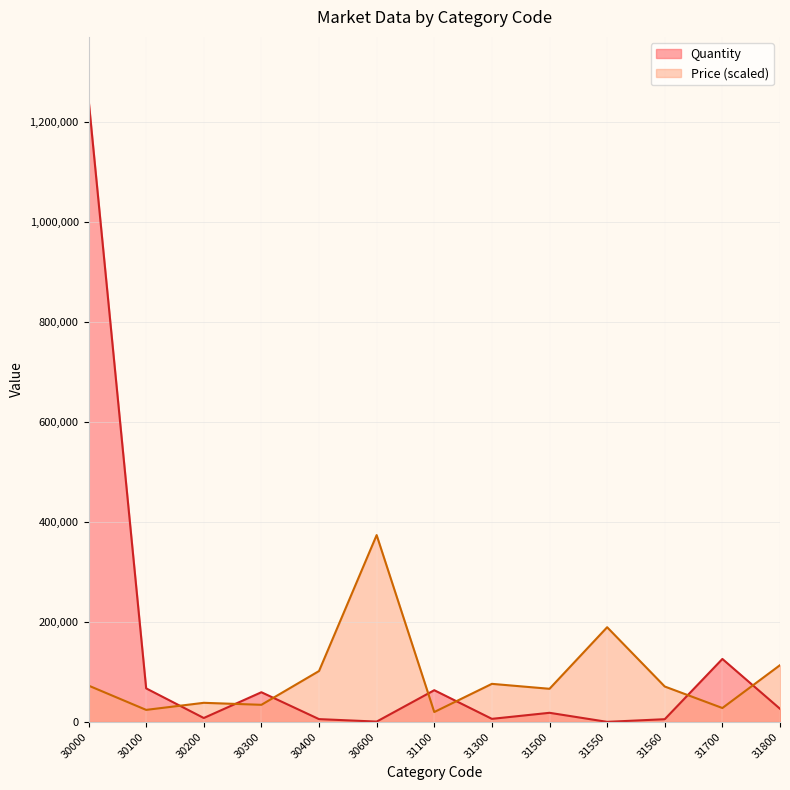

Reading left to right, list all the values displayed in this chart.

Quantity: 30000=1246299.0	30100=67122.0	30200=7821.0	30300=59385.0	30400=5584.0	30600=632.0	31100=63460.0	31300=6124.0	31500=18225.0	31550=104.0	31560=5424.0	31700=126000.0	31800=26273.0
Price: 30000=72693.4	30100=24052.9	30200=38217.5	30300=34208.6	30400=101824.1	30600=373889.7	31100=19776.9	31300=76167.7	31500=66279.2	31550=189483.8	31560=70822.6	31700=27794.5	31800=113583.4